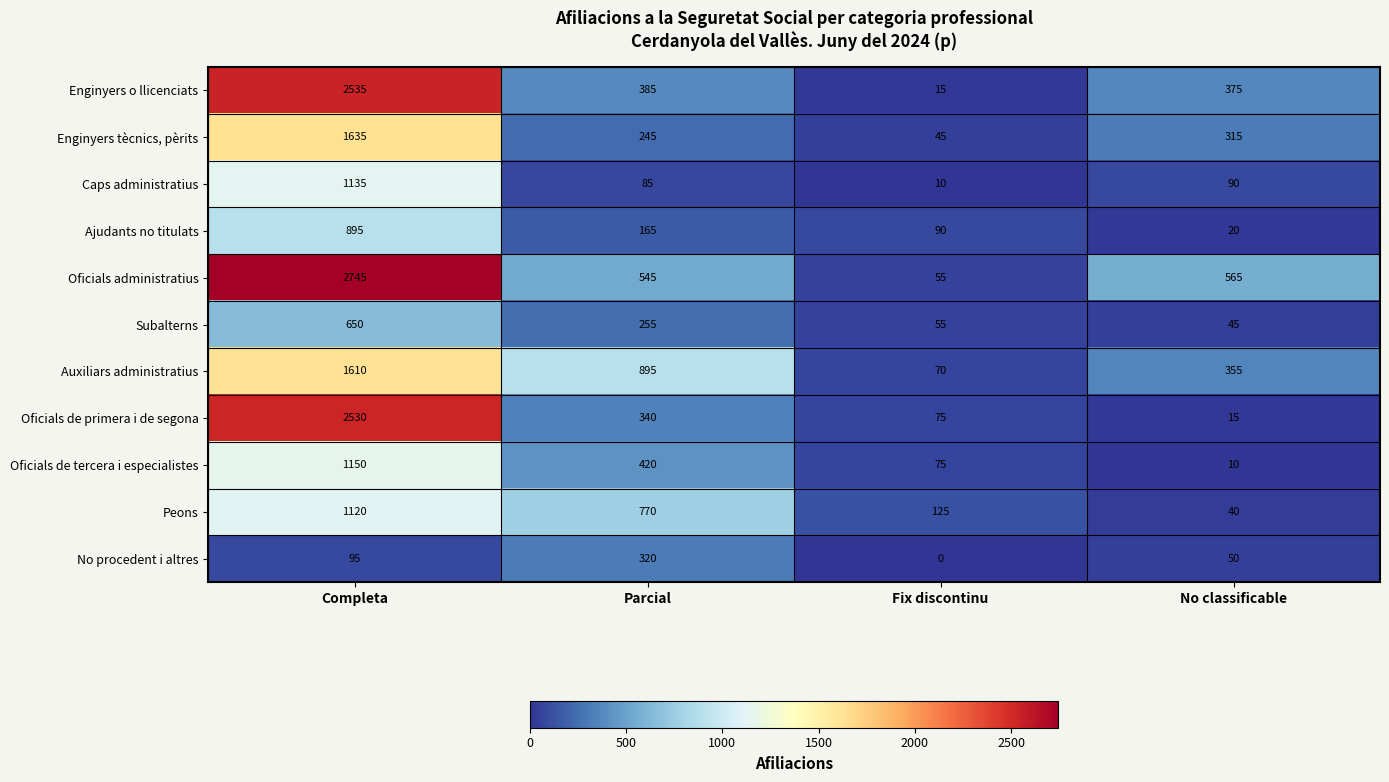

How many data points does each series have?

4